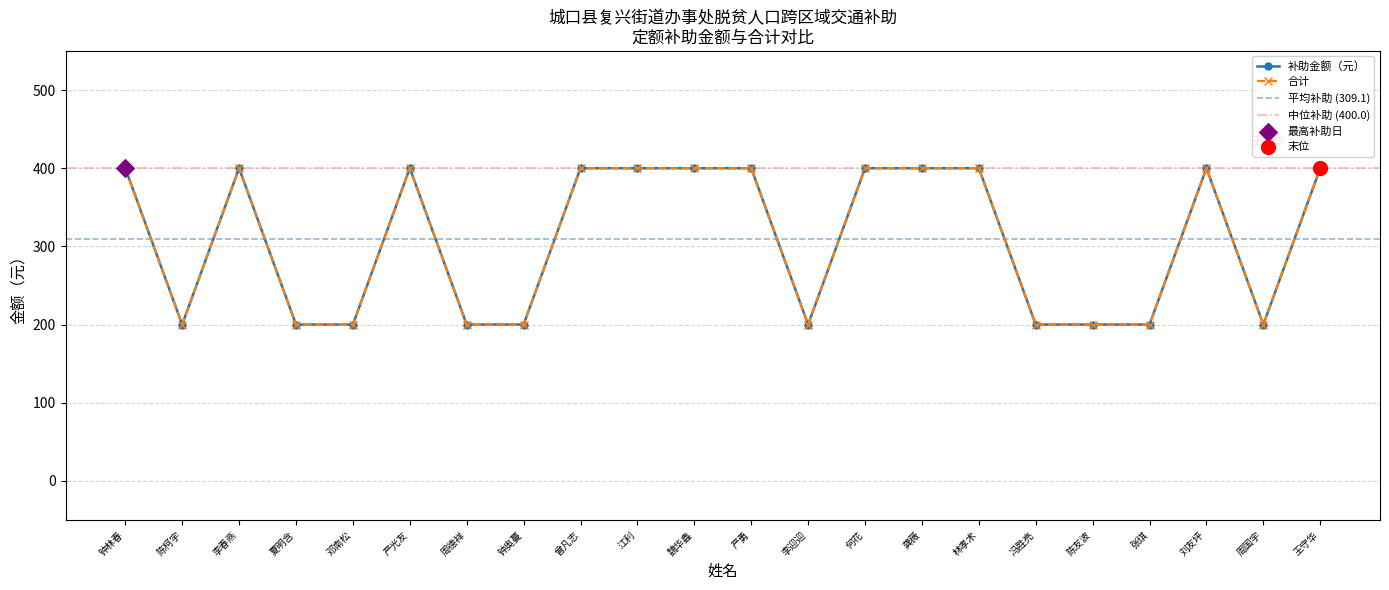

What is the total value across all series at 李迎迎?

400